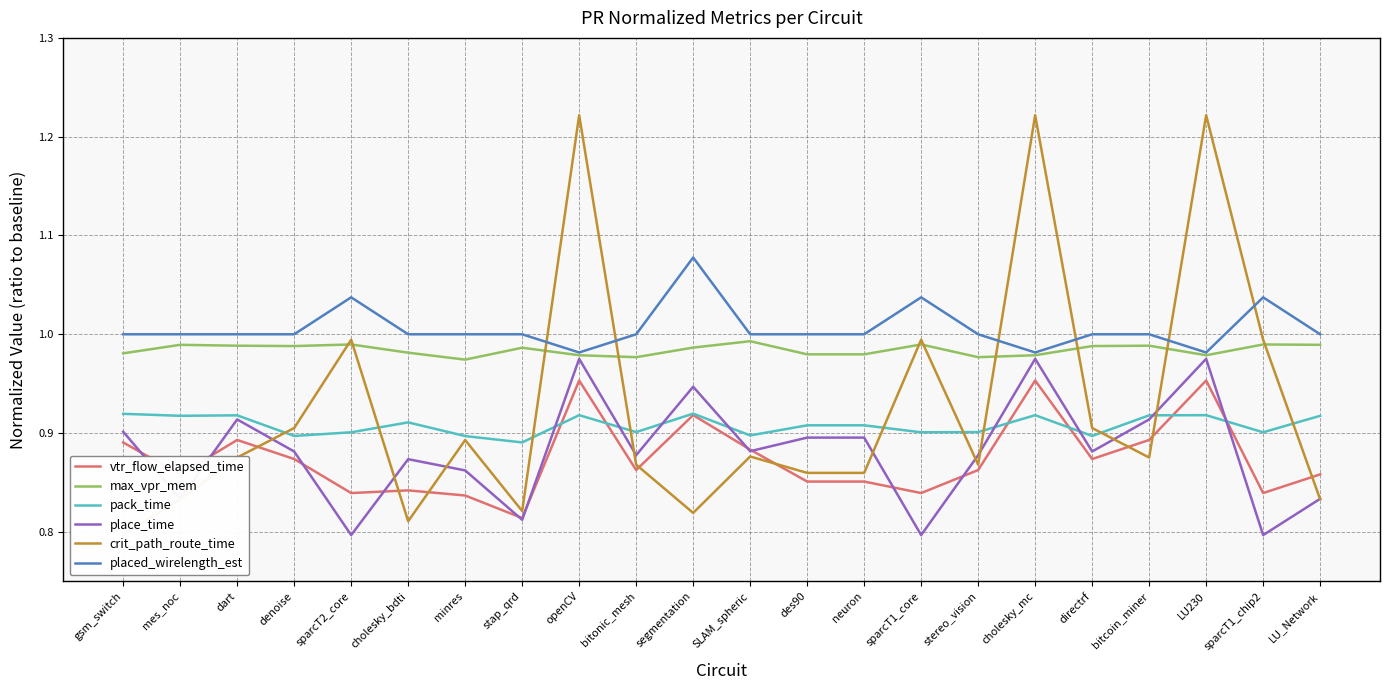

Reading left to right, what are all the values shown in this chart?

vtr_flow_elapsed_time: gsm_switch=0.9	mes_noc=0.9	dart=0.9	denoise=0.9	sparcT2_core=0.8	cholesky_bdti=0.8	minres=0.8	stap_qrd=0.8	openCV=1.0	bitonic_mesh=0.9	segmentation=0.9	SLAM_spheric=0.9	des90=0.9	neuron=0.9	sparcT1_core=0.8	stereo_vision=0.9	cholesky_mc=1.0	directrf=0.9	bitcoin_miner=0.9	LU230=1.0	sparcT1_chip2=0.8	LU_Network=0.9
max_vpr_mem: gsm_switch=1.0	mes_noc=1.0	dart=1.0	denoise=1.0	sparcT2_core=1.0	cholesky_bdti=1.0	minres=1.0	stap_qrd=1.0	openCV=1.0	bitonic_mesh=1.0	segmentation=1.0	SLAM_spheric=1.0	des90=1.0	neuron=1.0	sparcT1_core=1.0	stereo_vision=1.0	cholesky_mc=1.0	directrf=1.0	bitcoin_miner=1.0	LU230=1.0	sparcT1_chip2=1.0	LU_Network=1.0
pack_time: gsm_switch=0.9	mes_noc=0.9	dart=0.9	denoise=0.9	sparcT2_core=0.9	cholesky_bdti=0.9	minres=0.9	stap_qrd=0.9	openCV=0.9	bitonic_mesh=0.9	segmentation=0.9	SLAM_spheric=0.9	des90=0.9	neuron=0.9	sparcT1_core=0.9	stereo_vision=0.9	cholesky_mc=0.9	directrf=0.9	bitcoin_miner=0.9	LU230=0.9	sparcT1_chip2=0.9	LU_Network=0.9
place_time: gsm_switch=0.9	mes_noc=0.8	dart=0.9	denoise=0.9	sparcT2_core=0.8	cholesky_bdti=0.9	minres=0.9	stap_qrd=0.8	openCV=1.0	bitonic_mesh=0.9	segmentation=0.9	SLAM_spheric=0.9	des90=0.9	neuron=0.9	sparcT1_core=0.8	stereo_vision=0.9	cholesky_mc=1.0	directrf=0.9	bitcoin_miner=0.9	LU230=1.0	sparcT1_chip2=0.8	LU_Network=0.8
crit_path_route_time: gsm_switch=0.8	mes_noc=0.8	dart=0.9	denoise=0.9	sparcT2_core=1.0	cholesky_bdti=0.8	minres=0.9	stap_qrd=0.8	openCV=1.2	bitonic_mesh=0.9	segmentation=0.8	SLAM_spheric=0.9	des90=0.9	neuron=0.9	sparcT1_core=1.0	stereo_vision=0.9	cholesky_mc=1.2	directrf=0.9	bitcoin_miner=0.9	LU230=1.2	sparcT1_chip2=1.0	LU_Network=0.8
placed_wirelength_est: gsm_switch=1.0	mes_noc=1.0	dart=1.0	denoise=1.0	sparcT2_core=1.0	cholesky_bdti=1.0	minres=1.0	stap_qrd=1.0	openCV=1.0	bitonic_mesh=1.0	segmentation=1.1	SLAM_spheric=1.0	des90=1.0	neuron=1.0	sparcT1_core=1.0	stereo_vision=1.0	cholesky_mc=1.0	directrf=1.0	bitcoin_miner=1.0	LU230=1.0	sparcT1_chip2=1.0	LU_Network=1.0